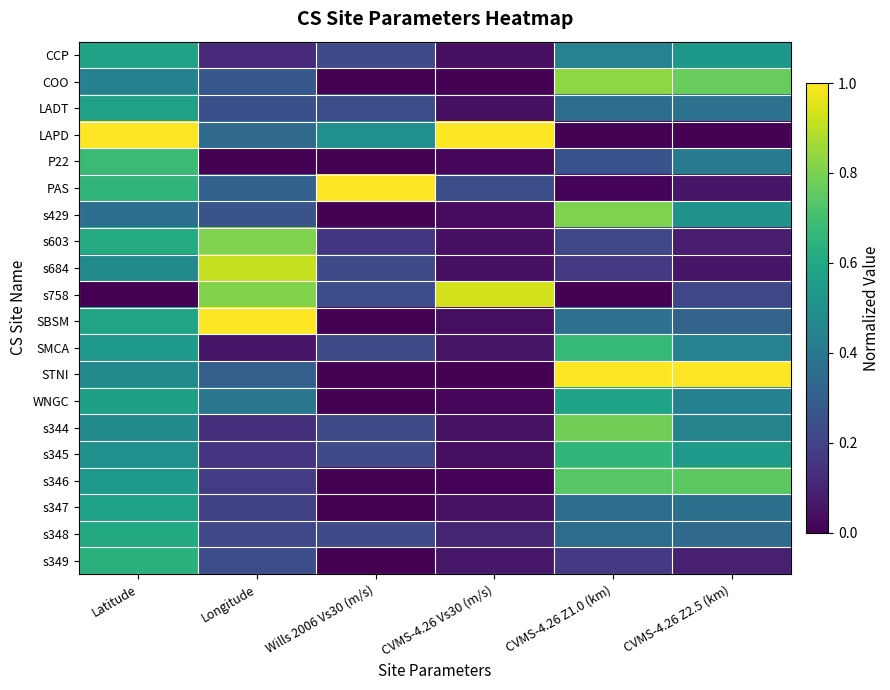

Between Latitude and Wills 2006 Vs30 (m/s), which is larger?

Latitude